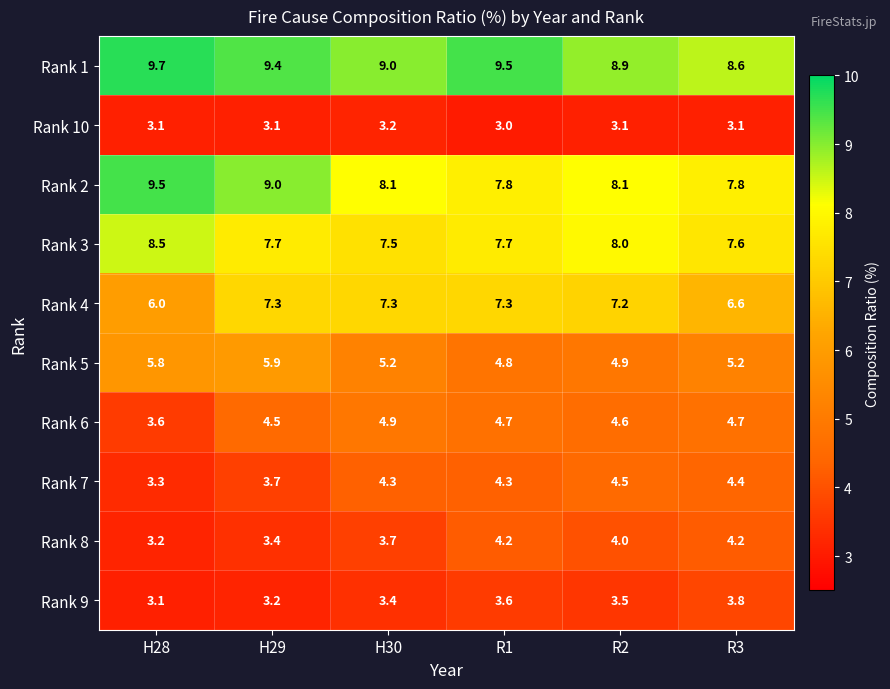

Which series has the widest spread of values?

Rank 2